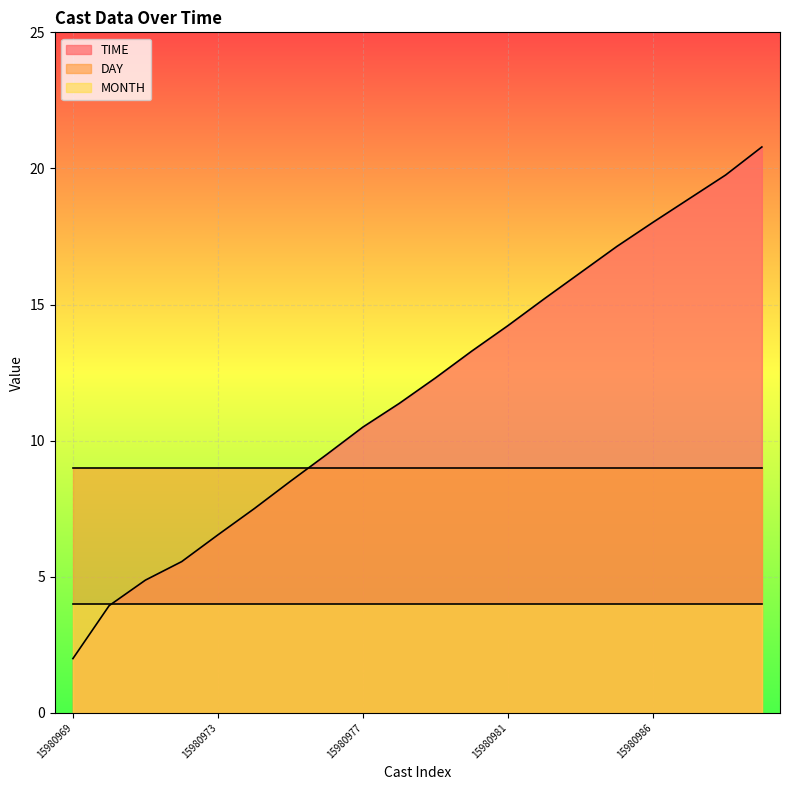

True or false: TIME and DAY cross at least once.

True